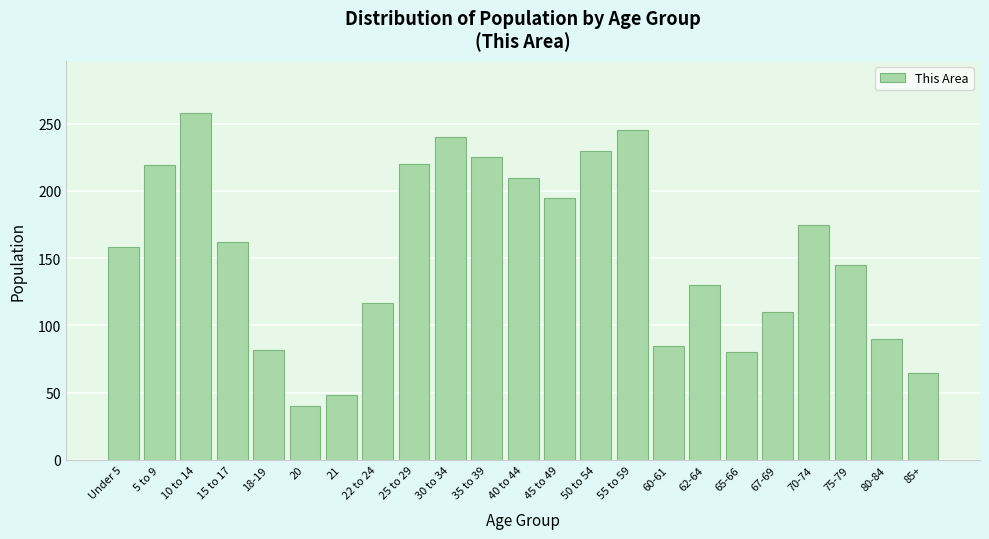

What is the difference between the second highest and second lowest values?

197